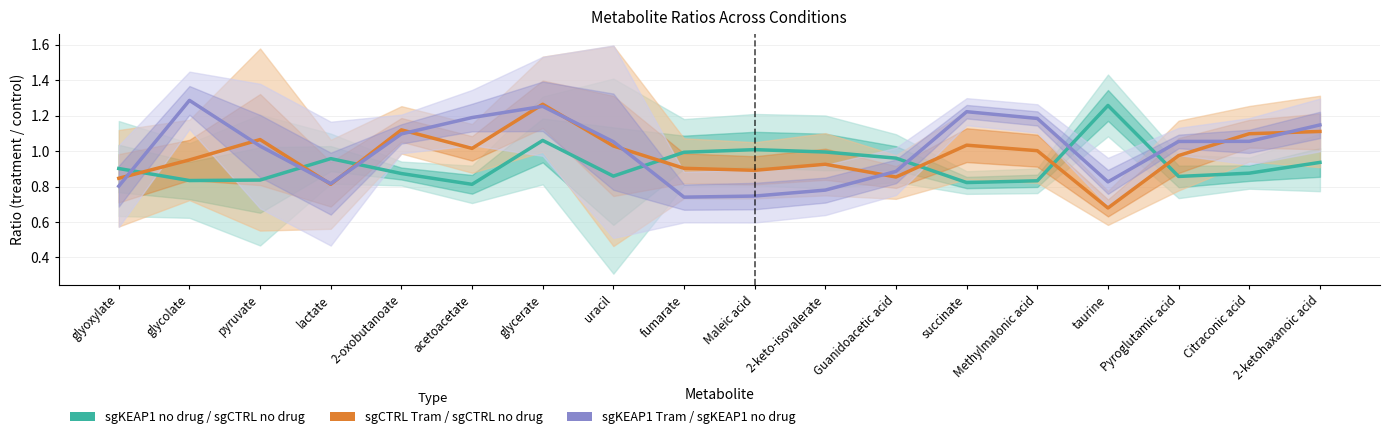

How many lines are shown in the chart?

3